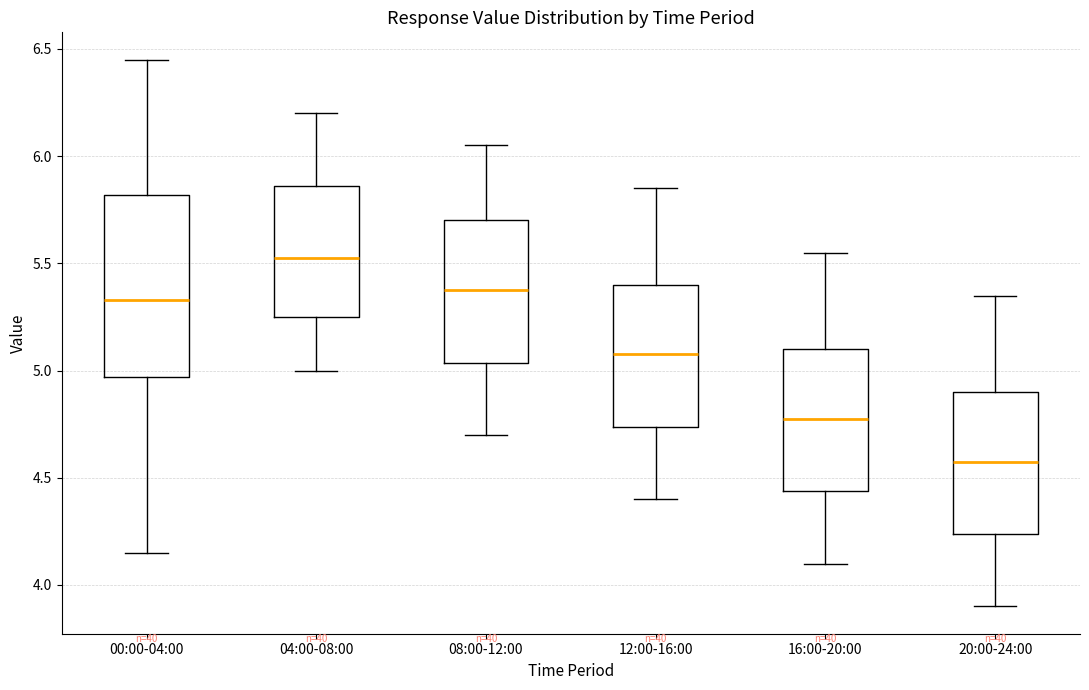

Reading left to right, read every box against the y-axis: the position of its median line, the range the box covers, and the ends of its whiskers. The values are not printed on the chart, so give them approximately, as read against the axis.

00:00-04:00: median 5.35, box 4.95 to 5.80, whiskers 4.15 to 6.45
04:00-08:00: median 5.55, box 5.25 to 5.85, whiskers 5.00 to 6.20
08:00-12:00: median 5.40, box 5.05 to 5.70, whiskers 4.70 to 6.05
12:00-16:00: median 5.10, box 4.75 to 5.40, whiskers 4.40 to 5.85
16:00-20:00: median 4.80, box 4.45 to 5.10, whiskers 4.10 to 5.55
20:00-24:00: median 4.60, box 4.25 to 4.90, whiskers 3.90 to 5.35